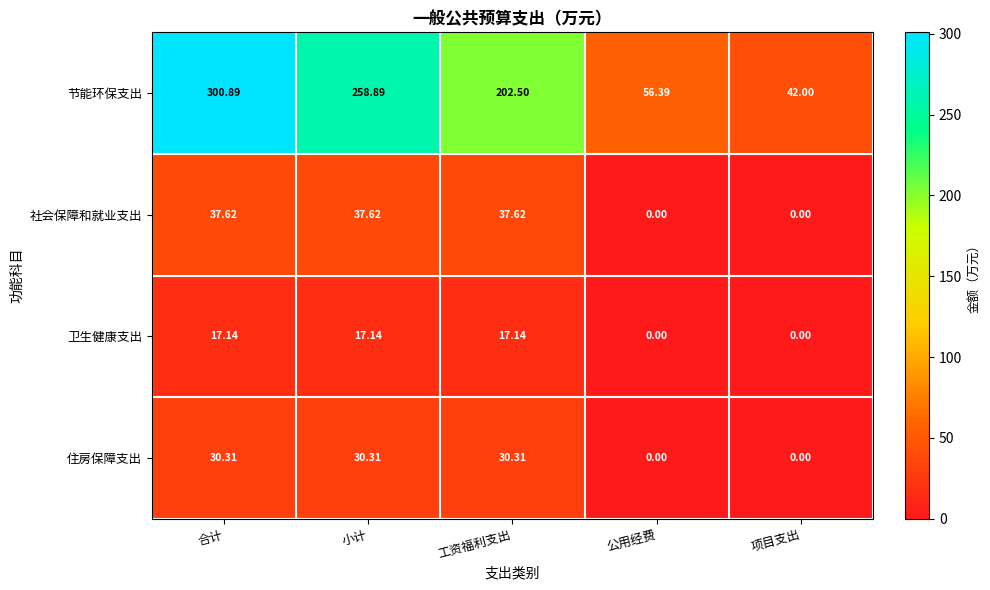

At 合计, list the series in order from largest to smallest.

节能环保支出, 社会保障和就业支出, 住房保障支出, 卫生健康支出